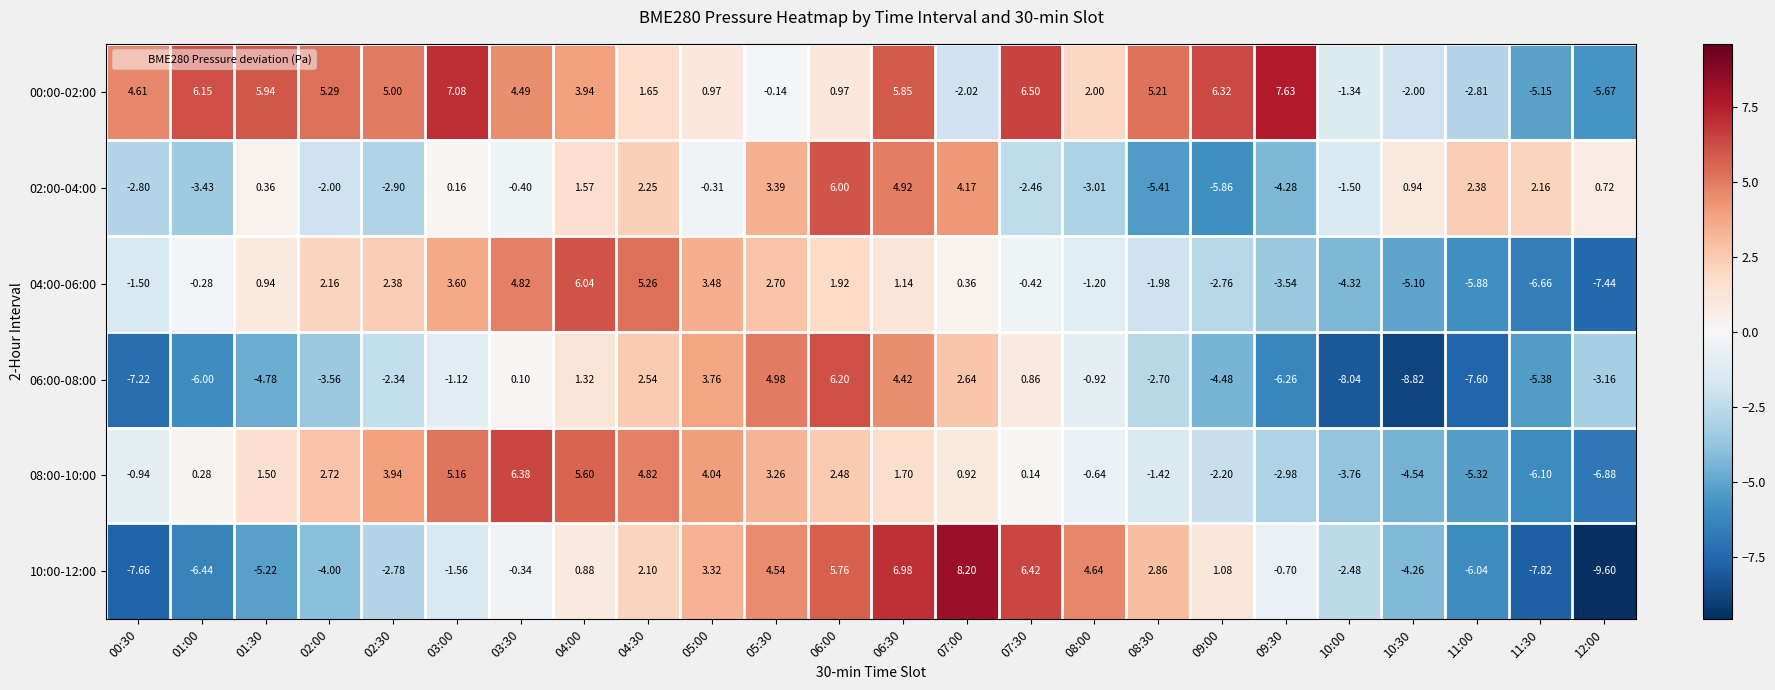

Is the value of 00:00-02:00 at 05:30 greater than the value of 06:00-08:00 at 09:00?

Yes